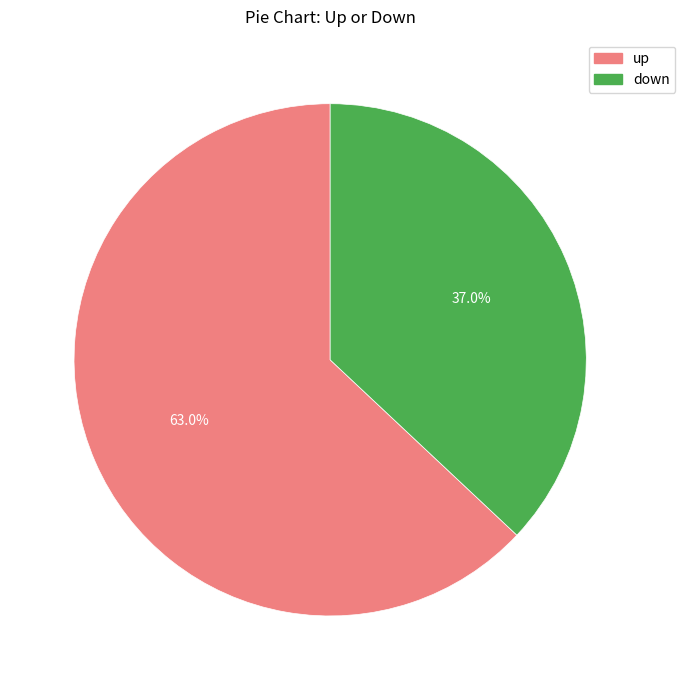

To the nearest percent, what is the combined percentage of down and up?

100%